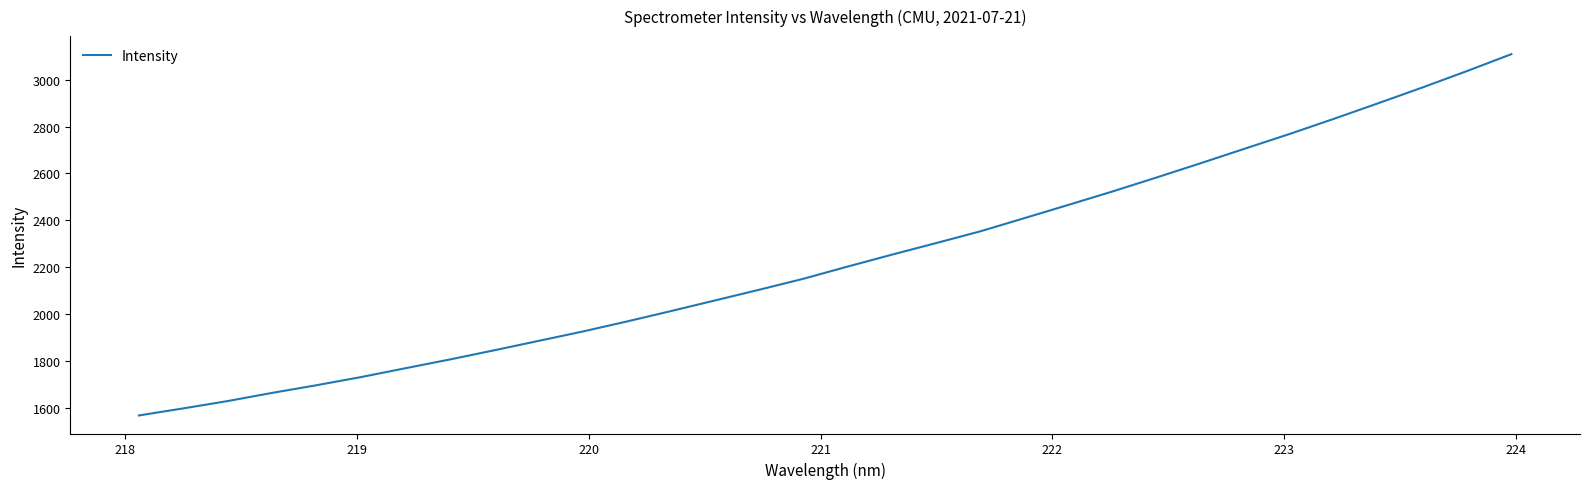

What is the greatest value displayed?

3108.0